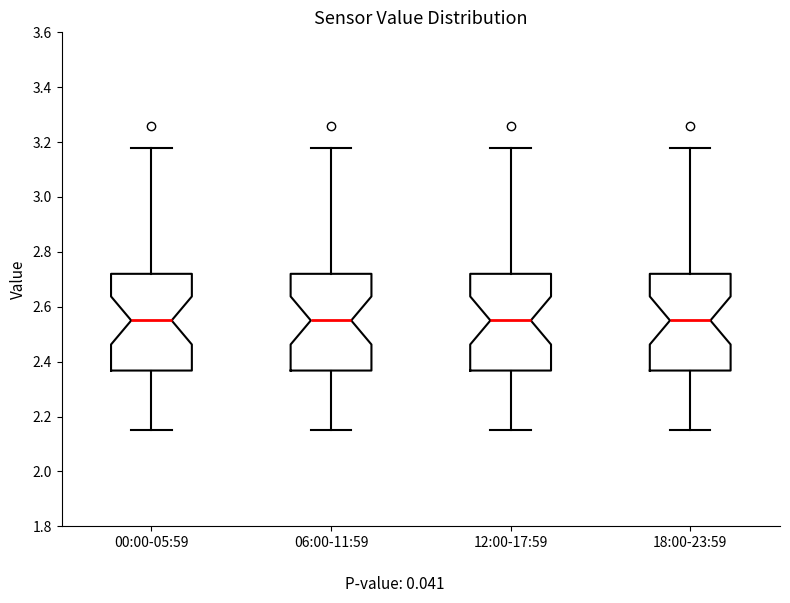

Reading left to right, transcribe this box plot: for each box, give where its median line is, the range the box spans, and where its two whiskers end, as read against the y-axis. The values are not printed on the chart, so give them approximately, as read against the axis.

00:00-05:59: median 2.56, box 2.36 to 2.72, whiskers 2.16 to 3.18
06:00-11:59: median 2.56, box 2.36 to 2.72, whiskers 2.16 to 3.18
12:00-17:59: median 2.56, box 2.36 to 2.72, whiskers 2.16 to 3.18
18:00-23:59: median 2.56, box 2.36 to 2.72, whiskers 2.16 to 3.18